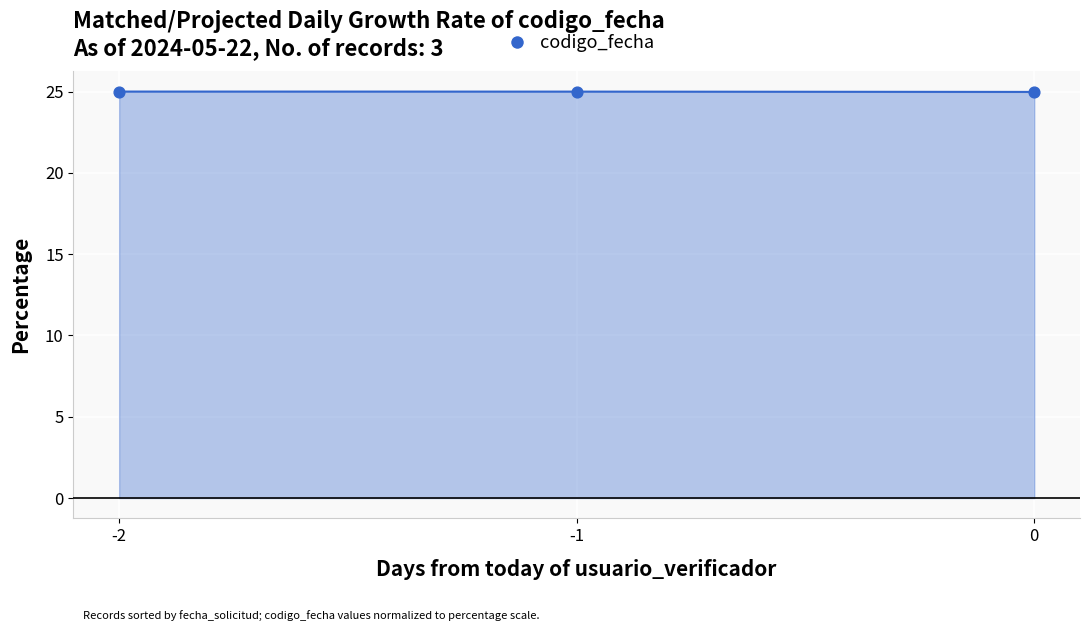

Approximately how many times larger is the value at -1 compared to -2?

1.0